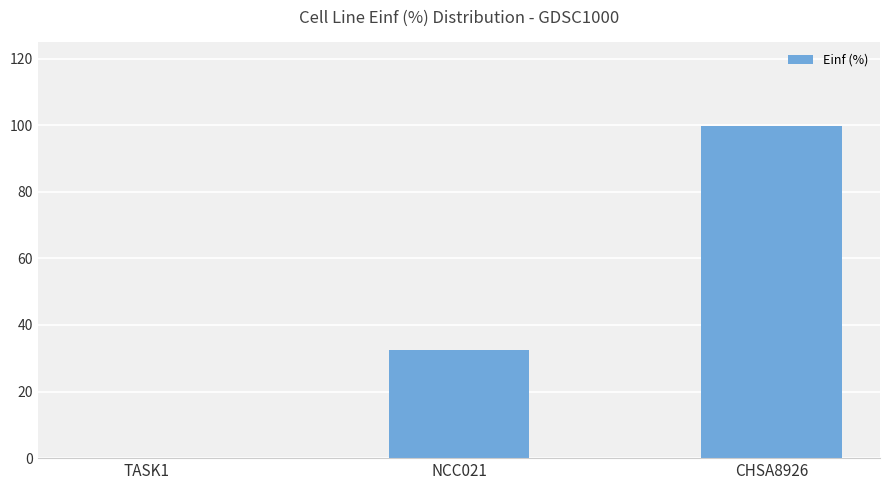

What is the sum of the values at NCC021 and TASK1?

32.3